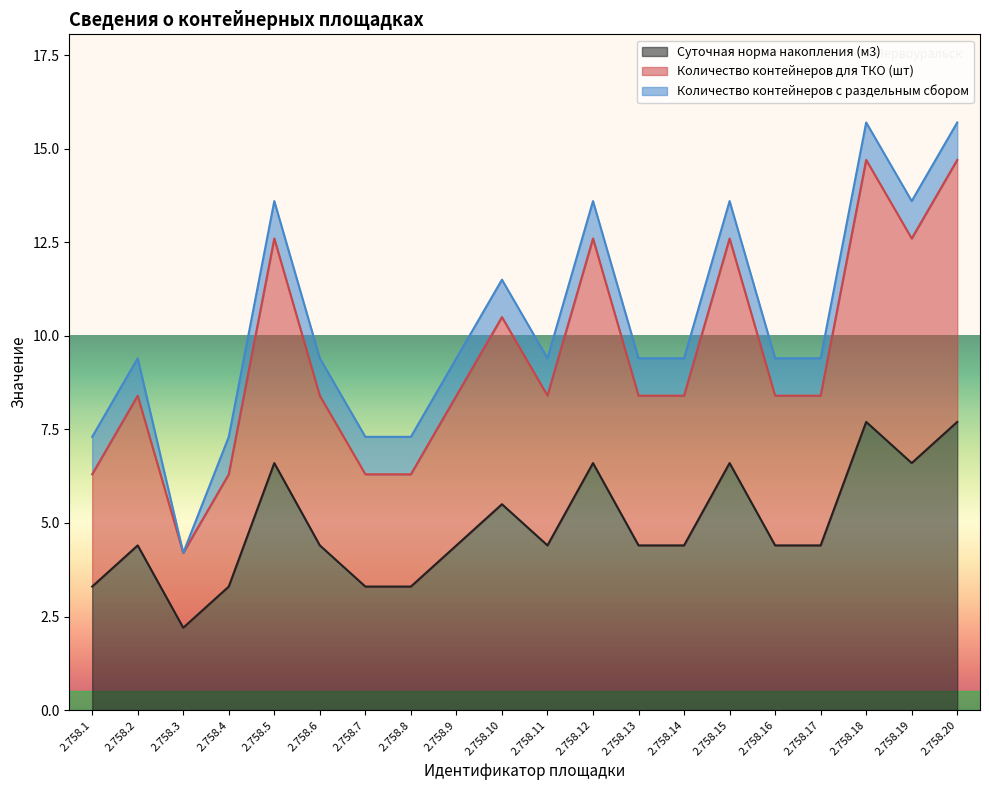

At which label does Количество контейнеров для ТКО (шт) reach its minimum?

2.758.3